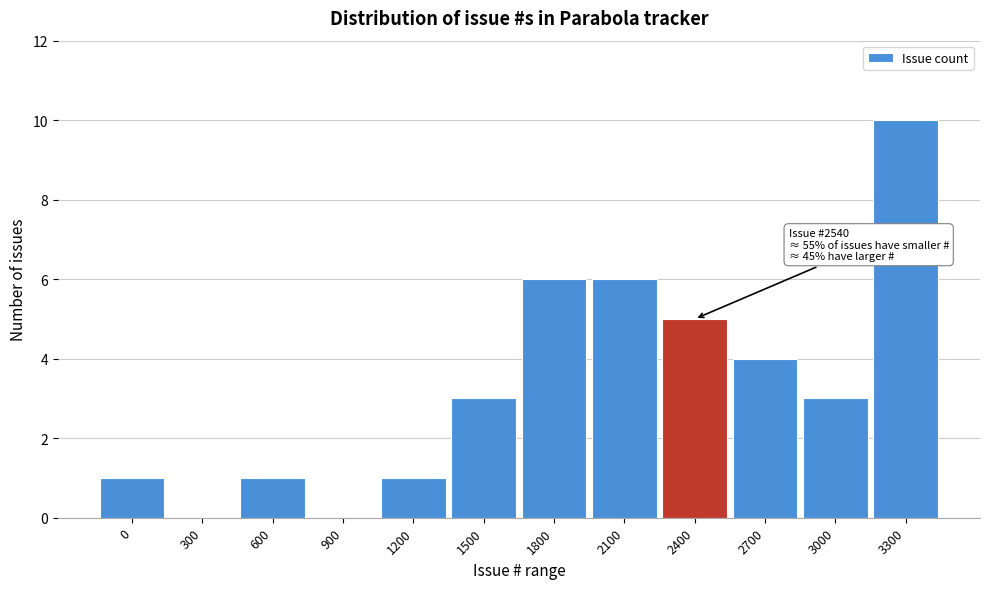

Reading left to right, list all the values displayed in this chart.

0=1	300=0	600=1	900=0	1200=1	1500=3	1800=6	2100=6	2400=5	2700=4	3000=3	3300=10